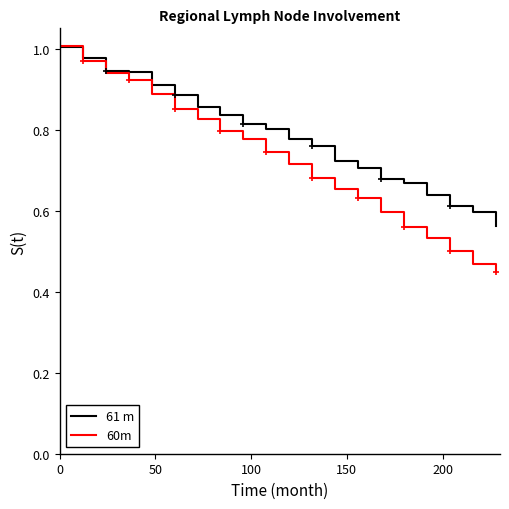

Which series has the widest spread of values?

60m